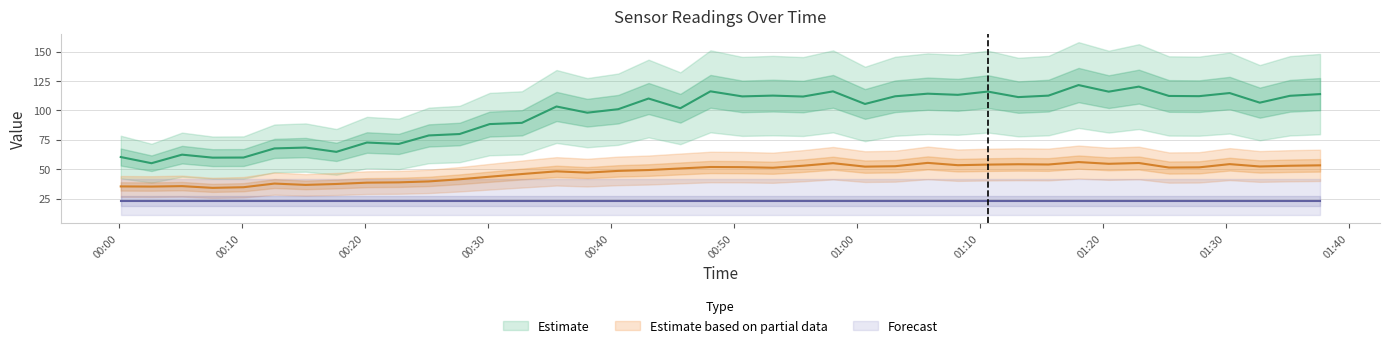

True or false: SDS_P1 has a value of 24.4 at 2021/03/10 00:17:42.

False